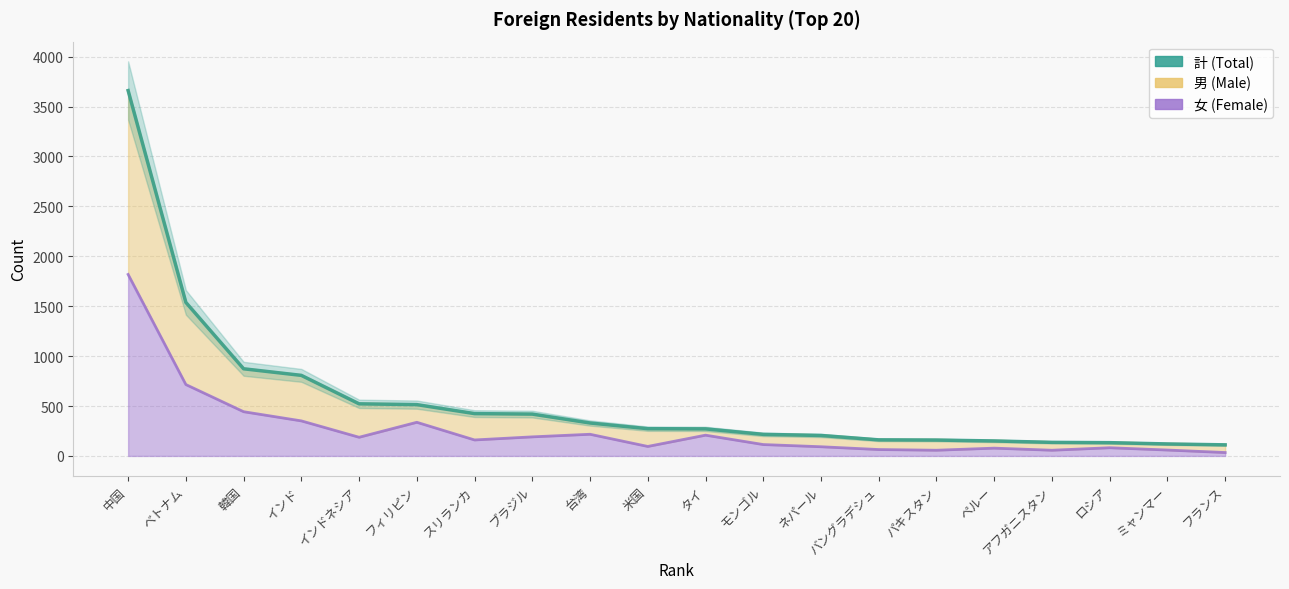

What is the label of the 10th point from the right?

タイ